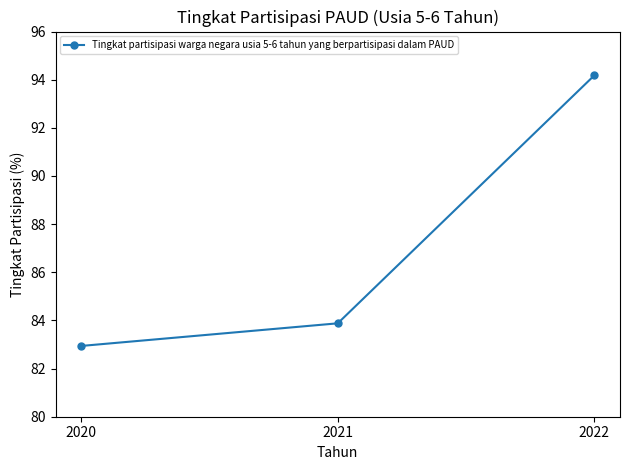

Reading right to left, what are all the values shown in this chart?

94.2	83.9	82.9